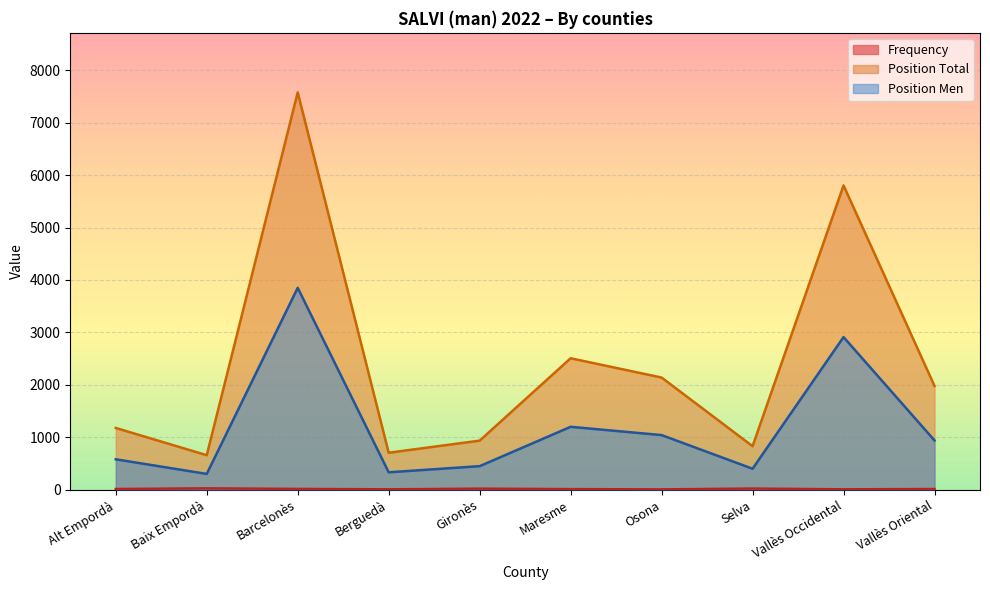

Which has a higher value, Barcelonès or Alt Empordà?

Barcelonès